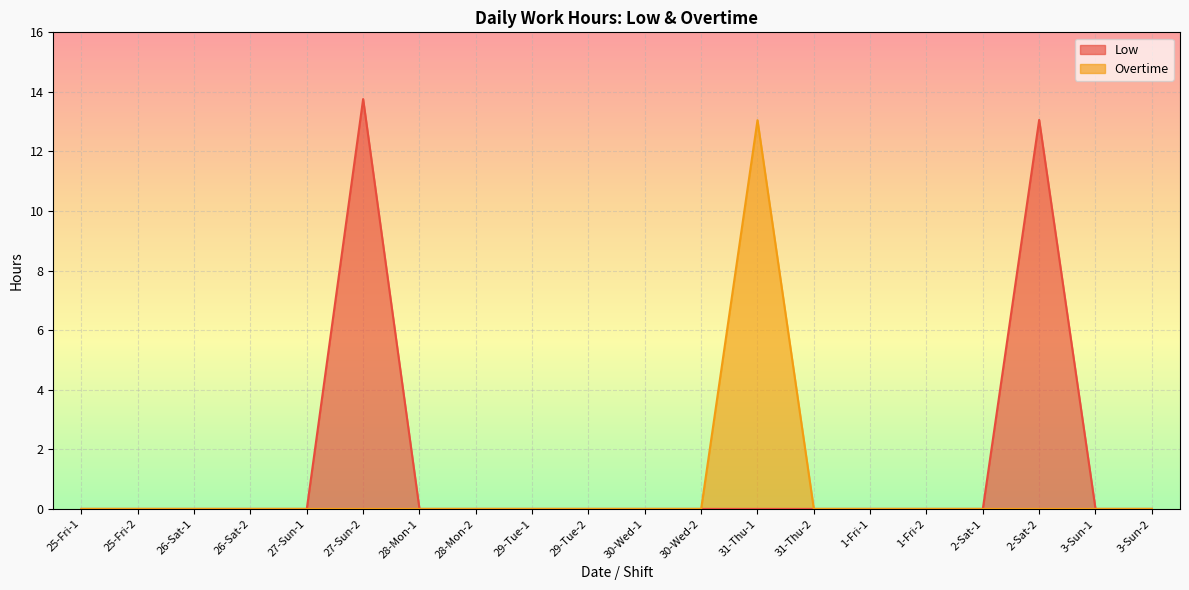

Is it true that Overtime equals -5.0 at 2-Sat-1?

False